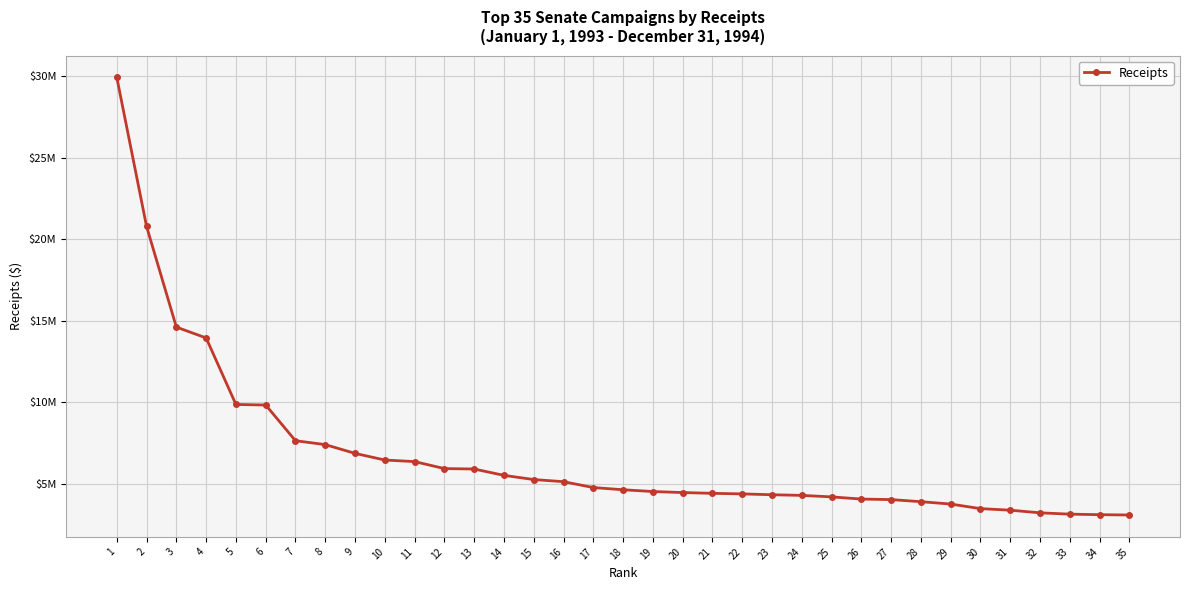

Is this an area chart (filled region under the line)?

No